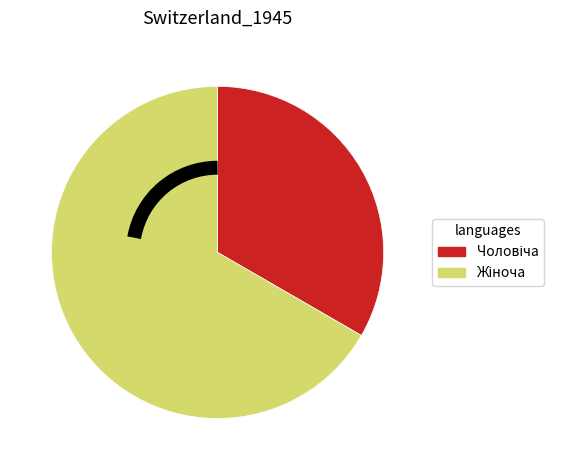

Does any single category account for the majority?

Yes